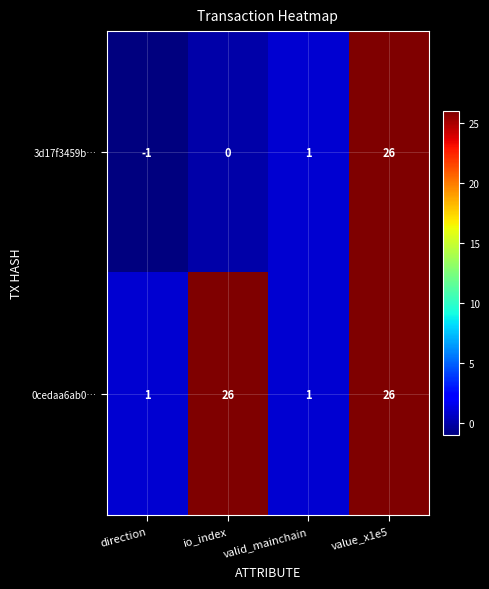

Which series has the widest spread of values?

3d17f3459b…